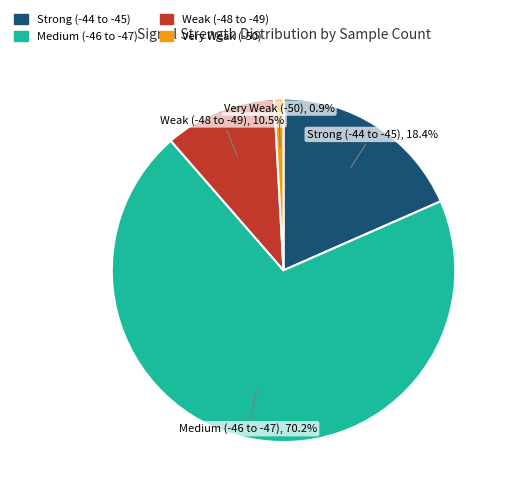

Approximately how many times larger is the value at Medium (-46 to -47) compared to Weak (-48 to -49)?

6.7